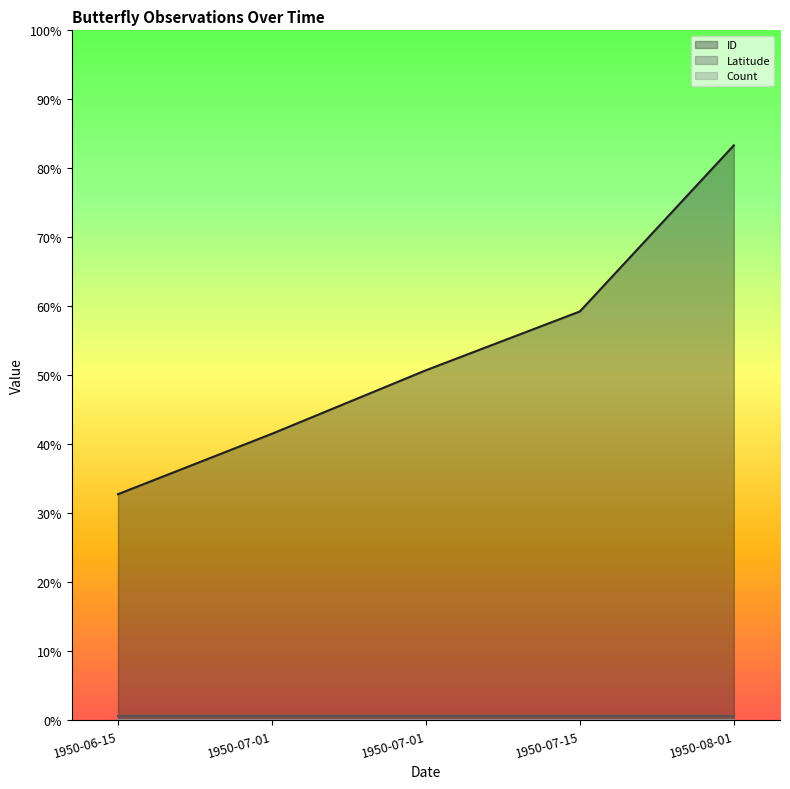

What is the label of the 5th point from the left?

1950-08-01